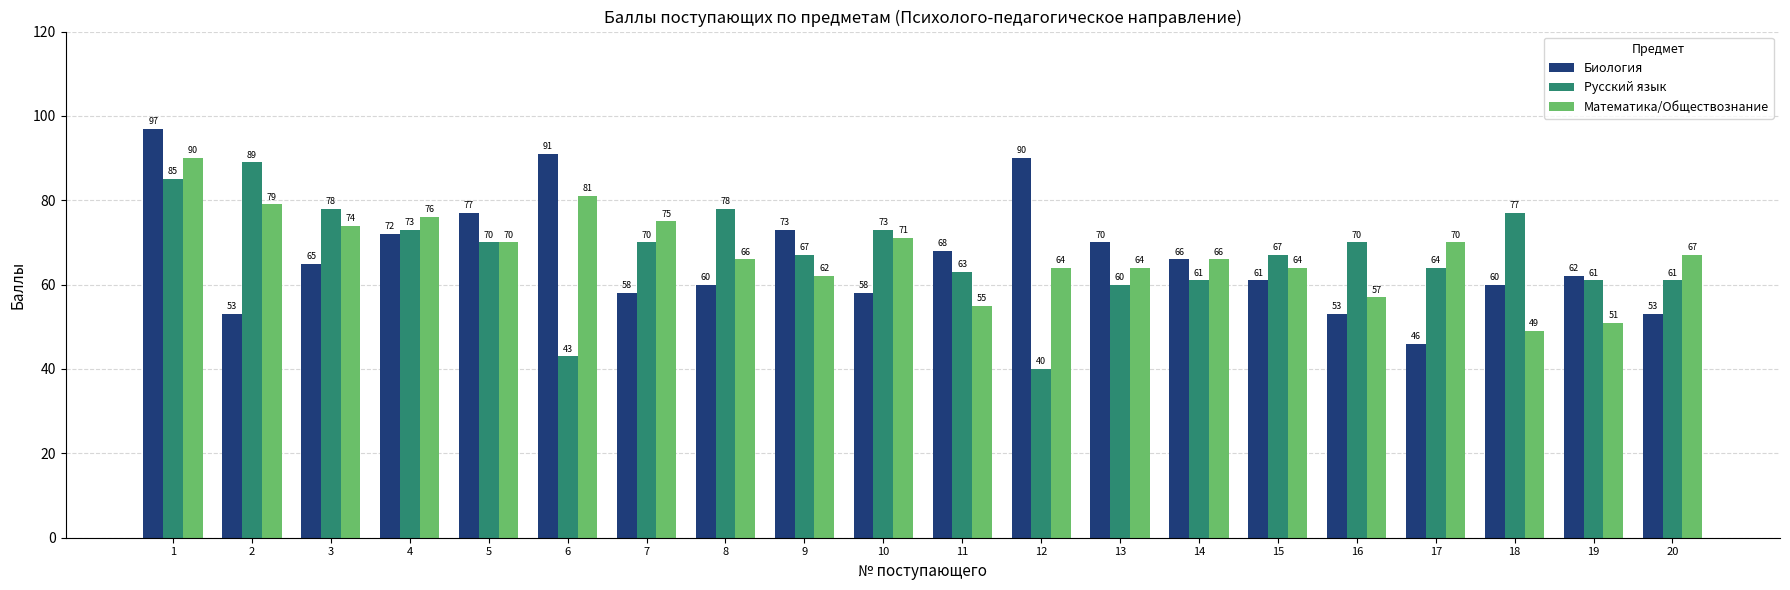

What is the difference between the highest and lowest values at 20?

14